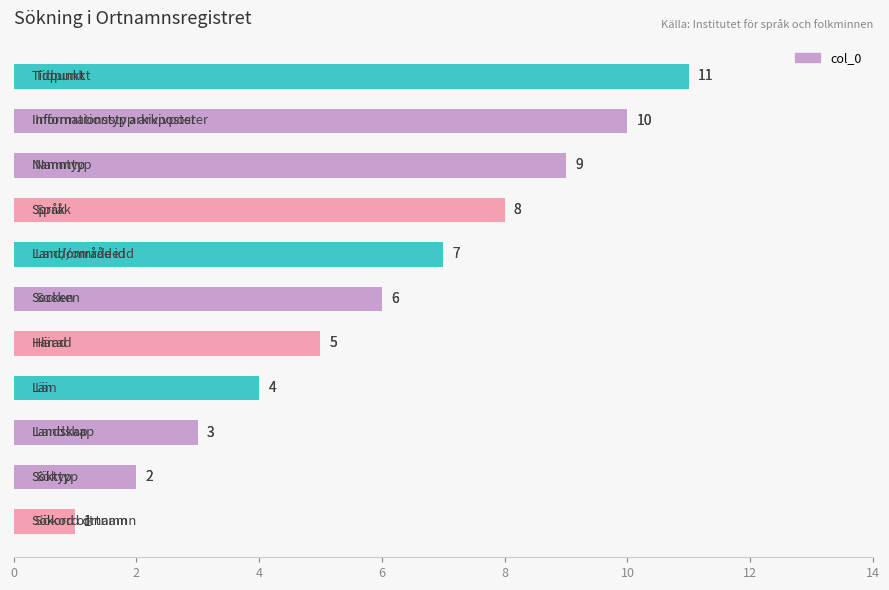

How many values are between 3 and 9?

7